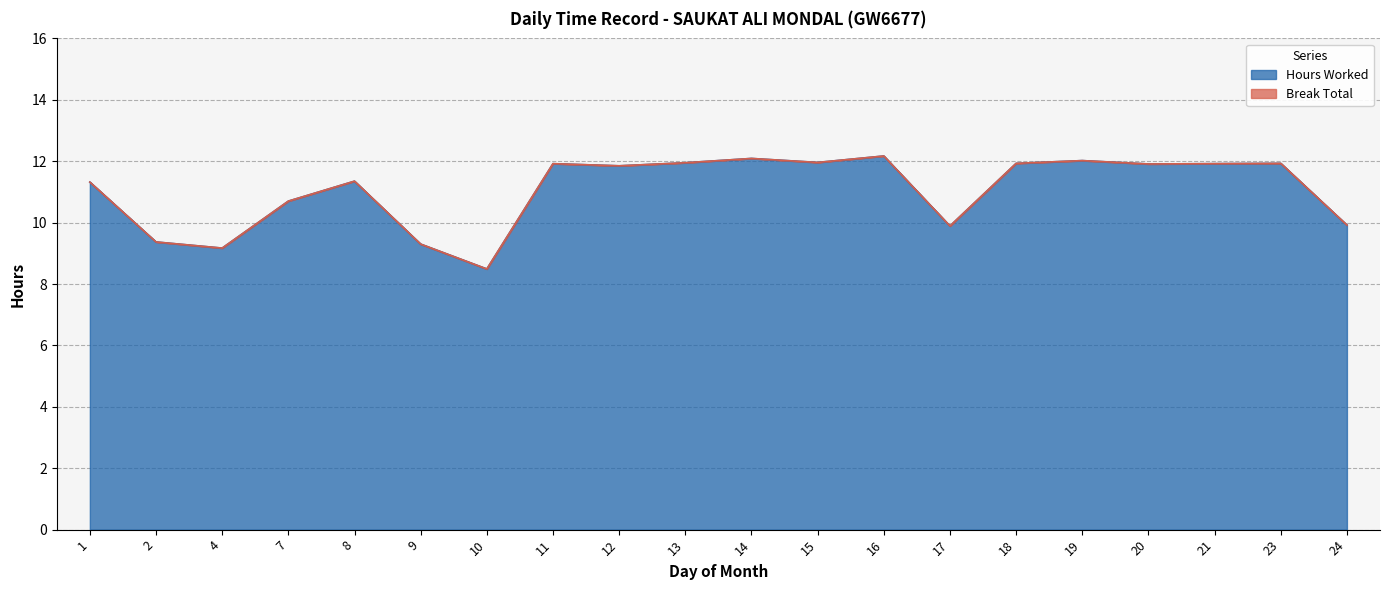

What is the value of the 15th point from the left?

11.9